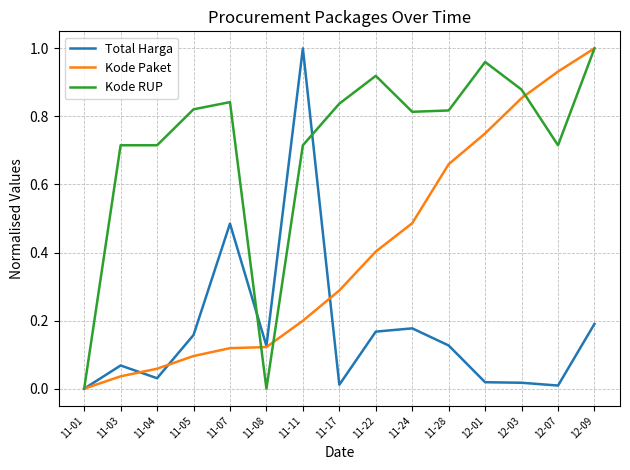

True or false: Total Harga has a value of 0.0 at 11-05.

False